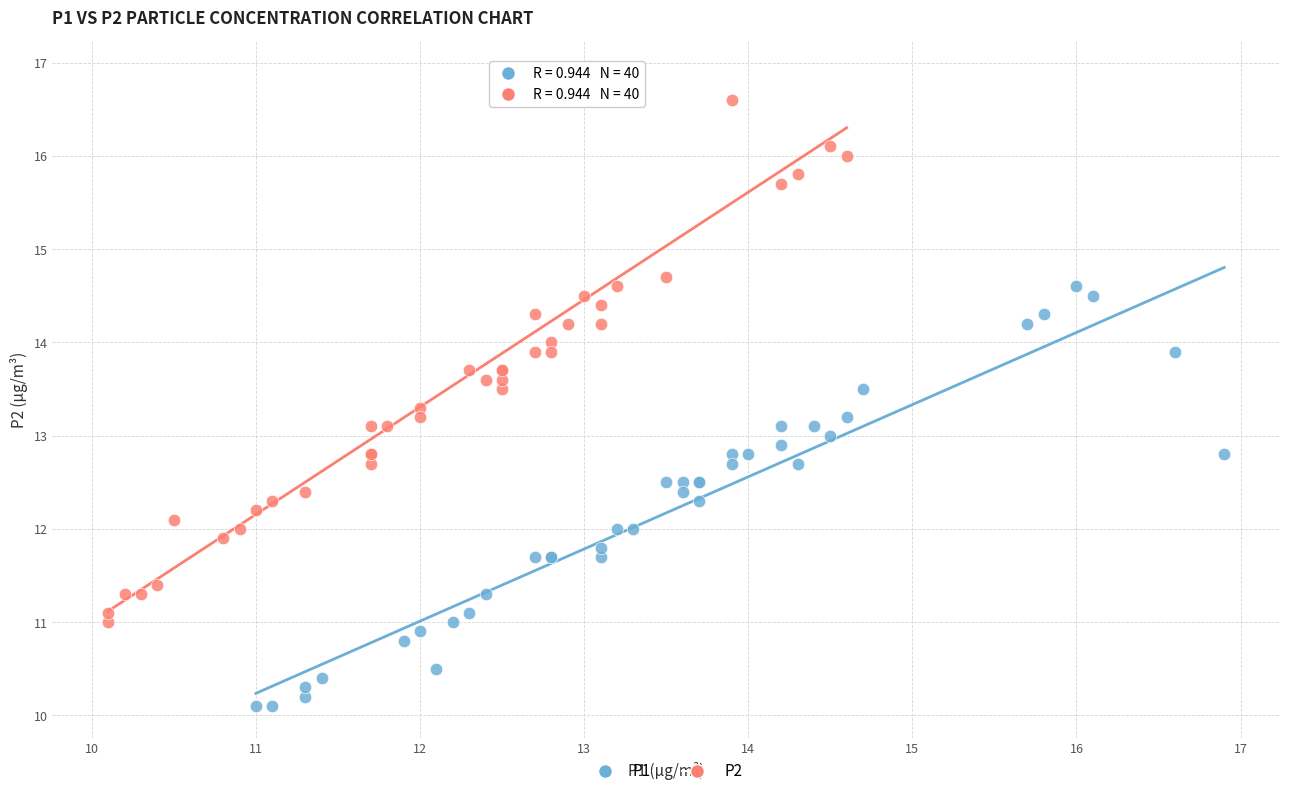

Which series contains the lowest Y value?

P1